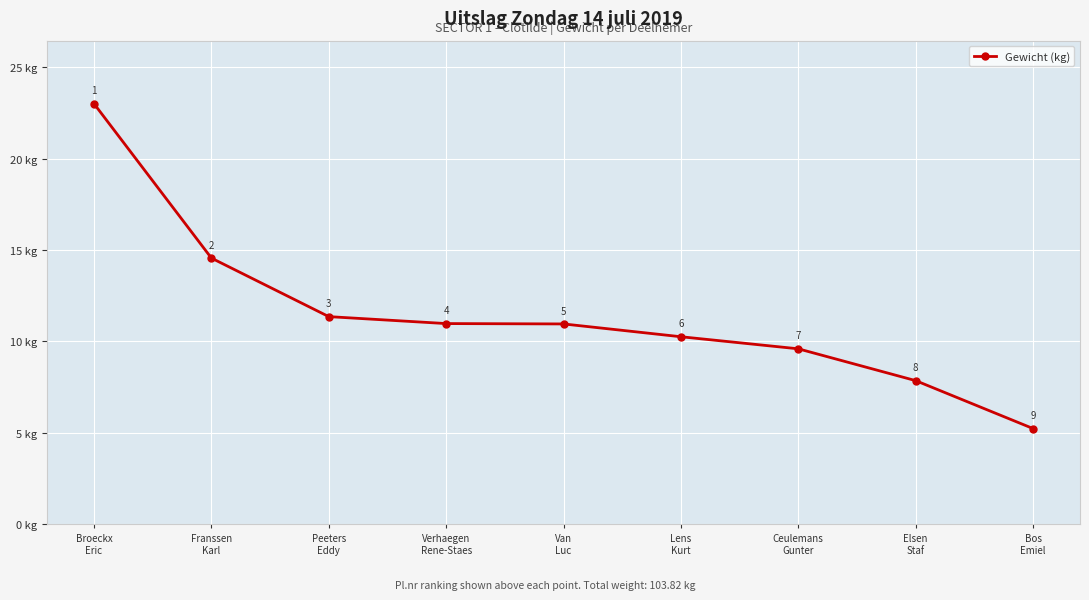

What is the difference between the values at Van
Luc and Bos
Emiel?

5.7